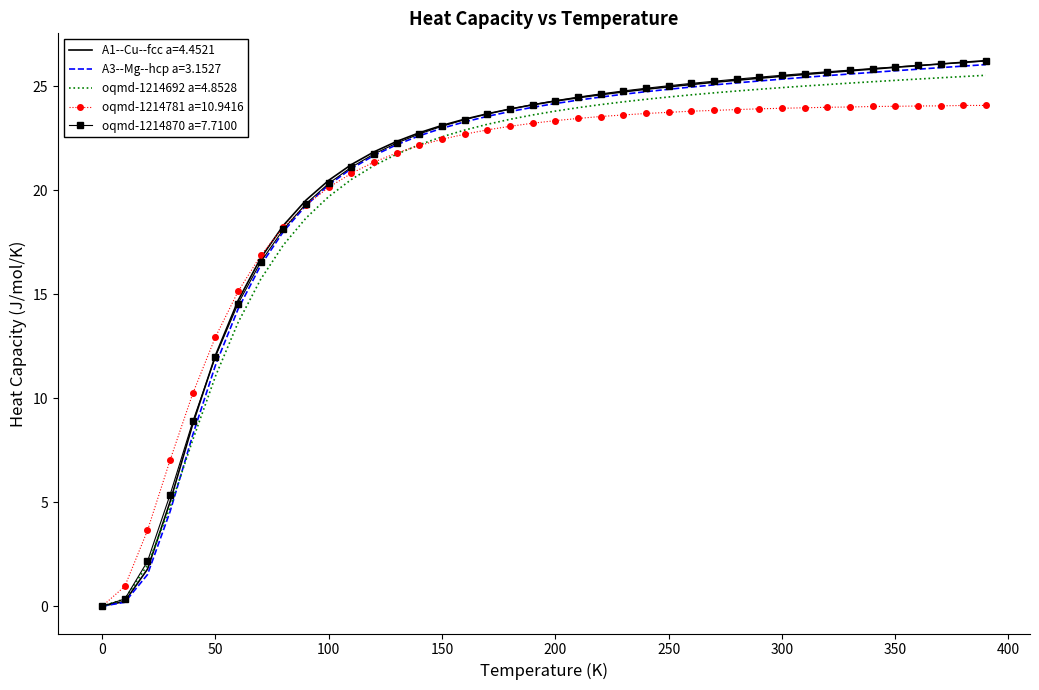

After their last crossing, which series has the higher values: oqmd-1214692 a=4.8528 or A1--Cu--fcc a=4.4521?

A1--Cu--fcc a=4.4521